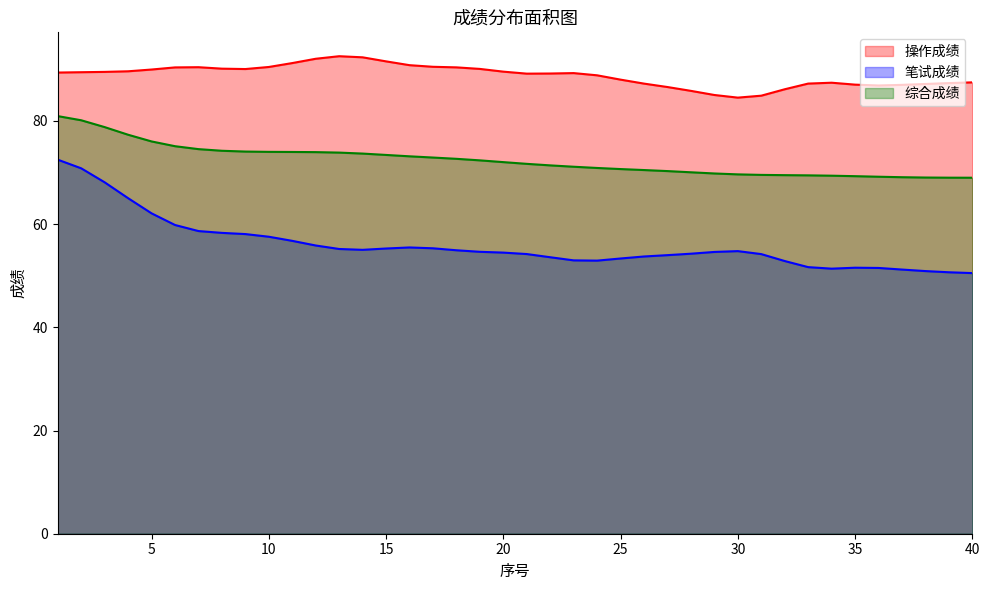

What is the maximum value for 综合成绩?

80.9